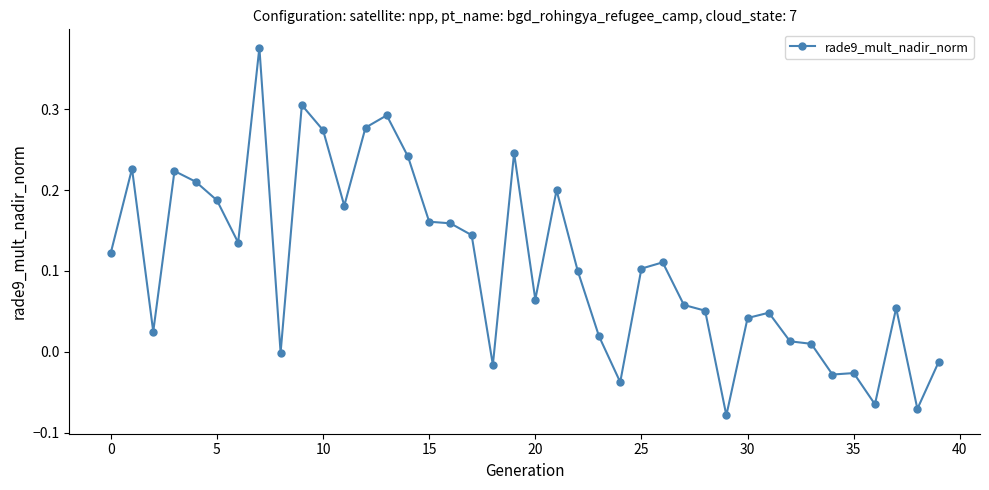

What is the difference between the maximum and minimum values?

0.5